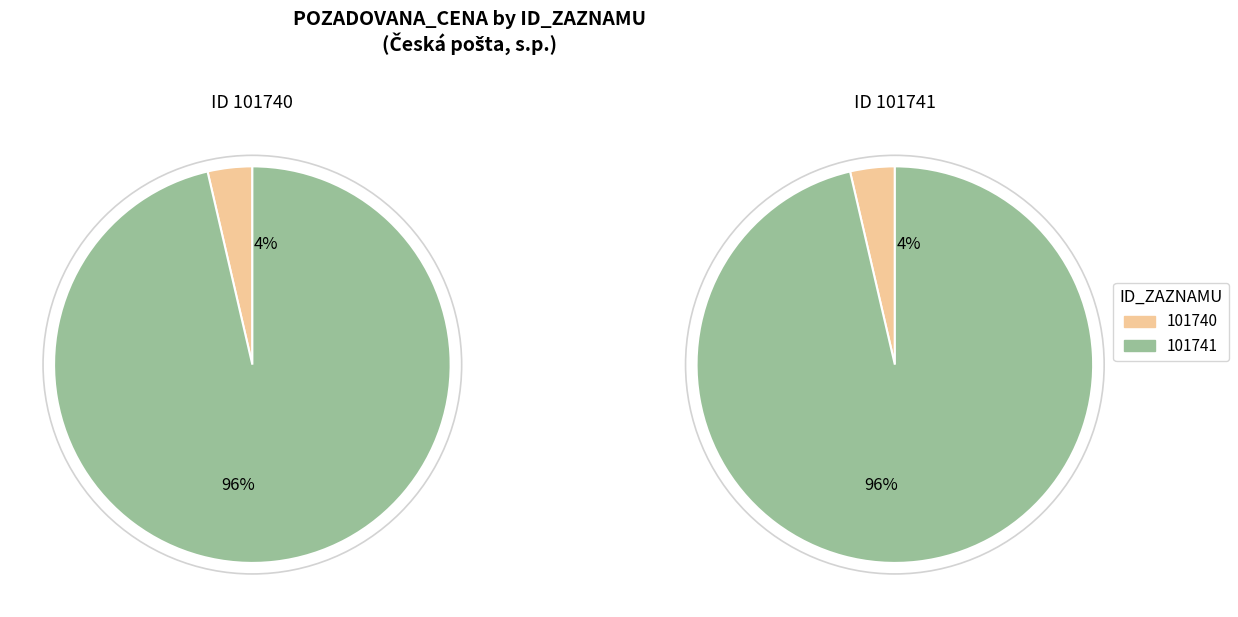

How many slices are in this pie chart?

2